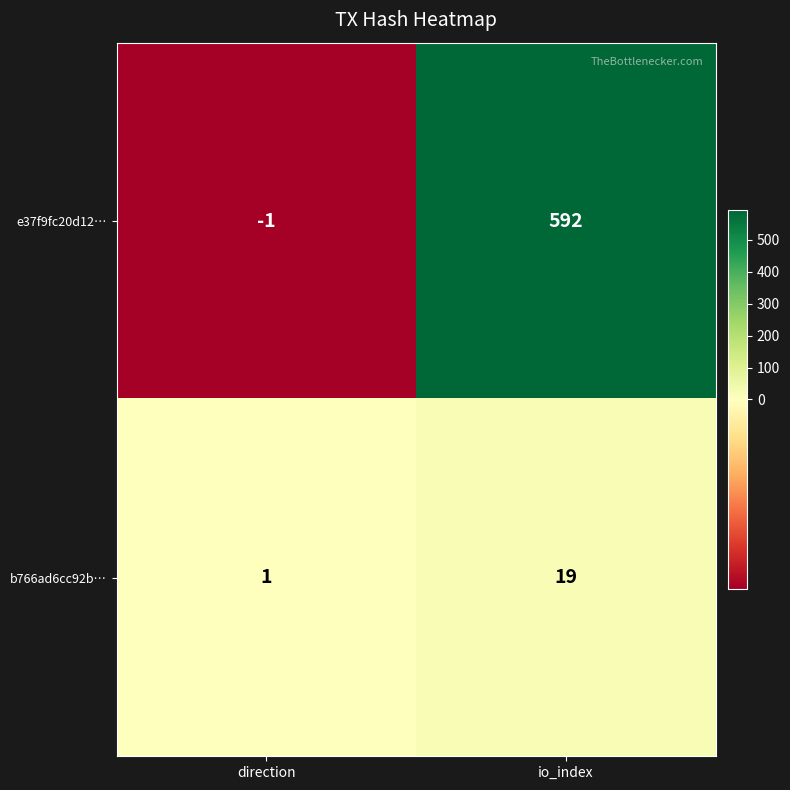

Count the number of categories in the chart.

2